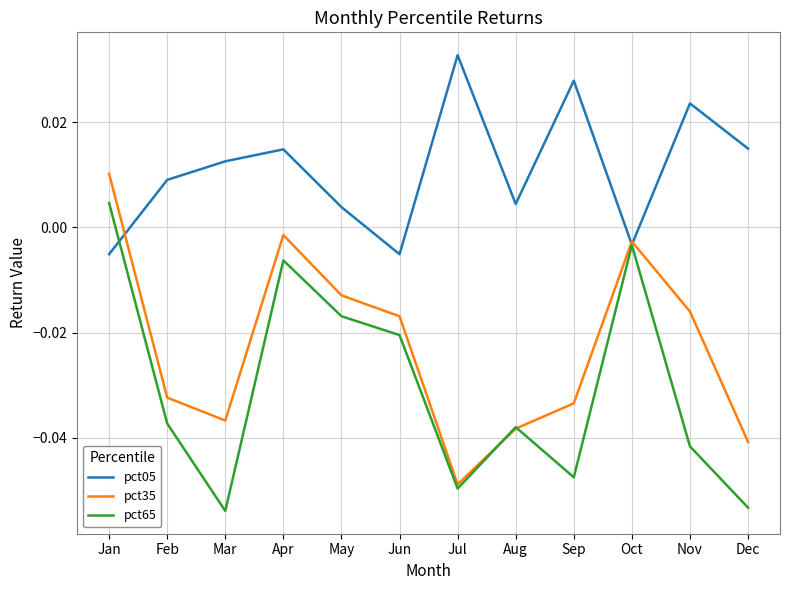

Is the value of pct35 at Jan greater than the value of pct65 at Jun?

Yes